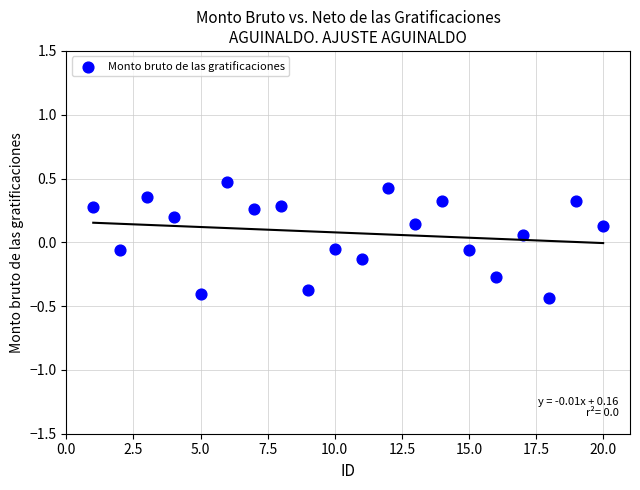

What is the range of X values (max minus min)?

19.0